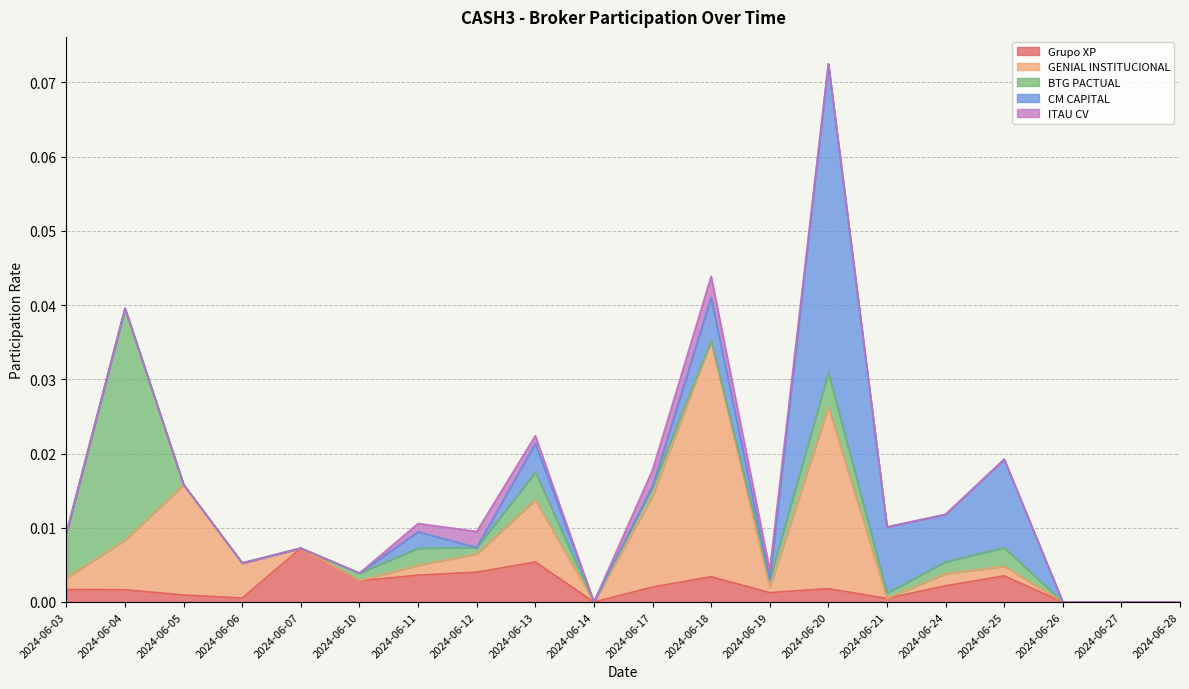

True or false: GENIAL INSTITUCIONAL has a value of 0.0 at 2024-06-03.

False